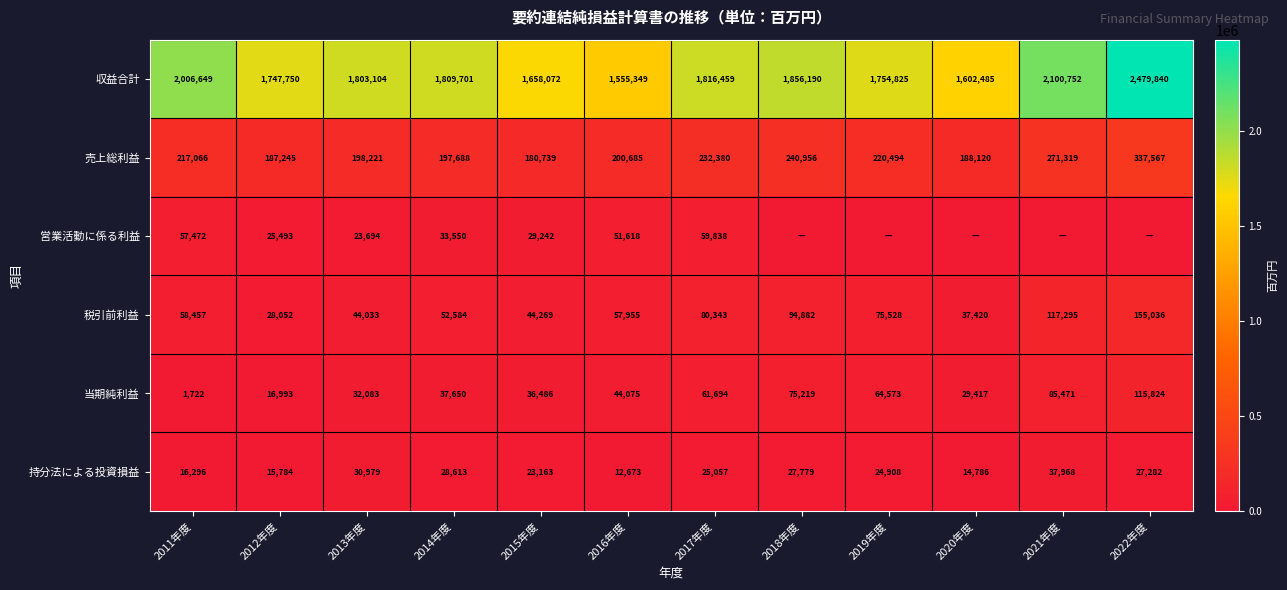

At which category is the sum across all series the highest?

2022年度